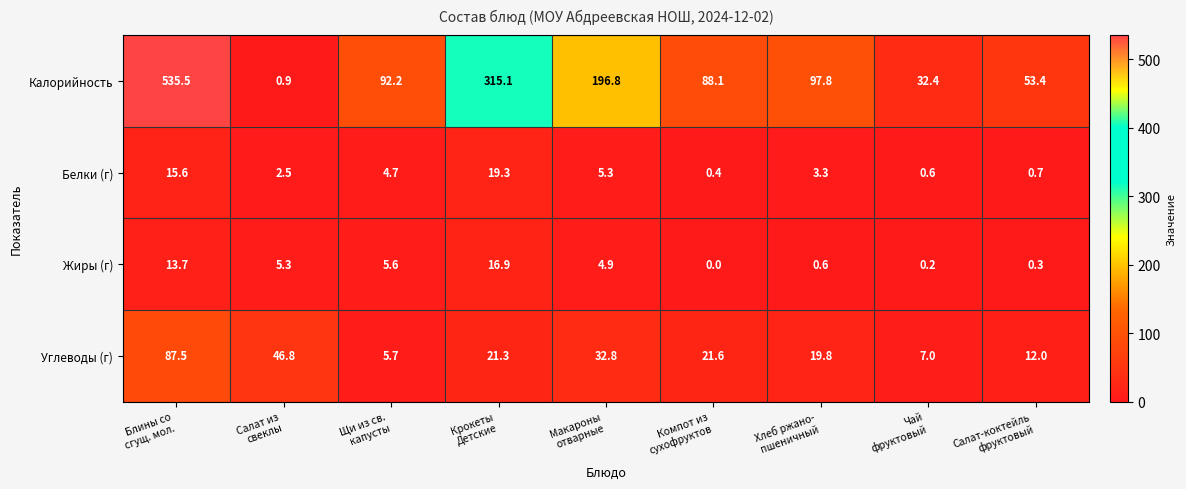

Count the number of categories in the chart.

9